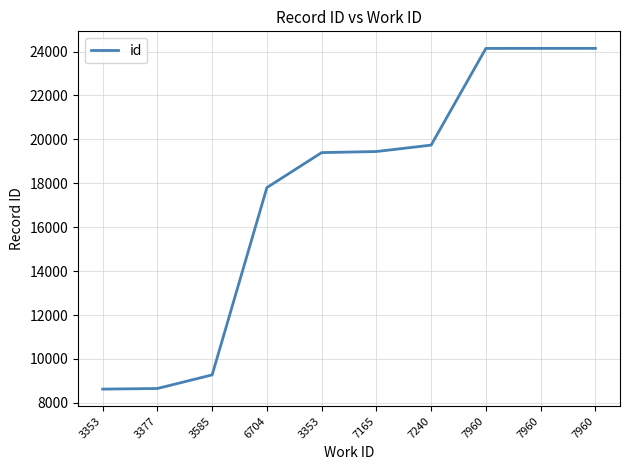

Reading right to left, extract all data points from this chart.

7960=24144	7960=24143	7960=24142	7240=19738	7165=19446	3353=19397	6704=17804	3585=9274	3377=8654	3353=8626